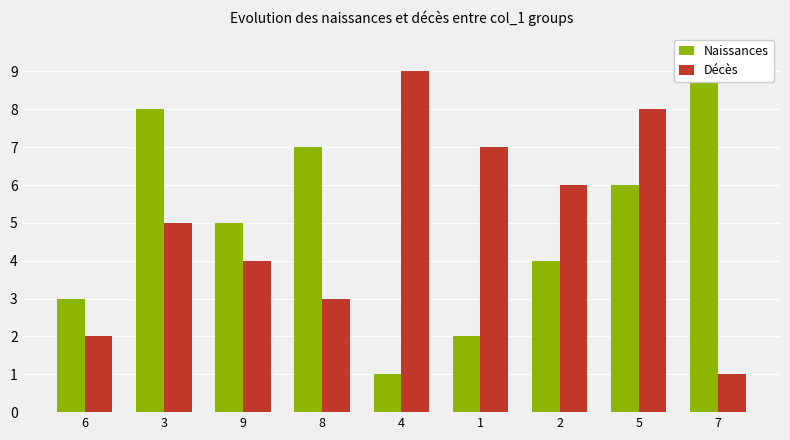

Which series changed the most between 3 and 1?

Naissances